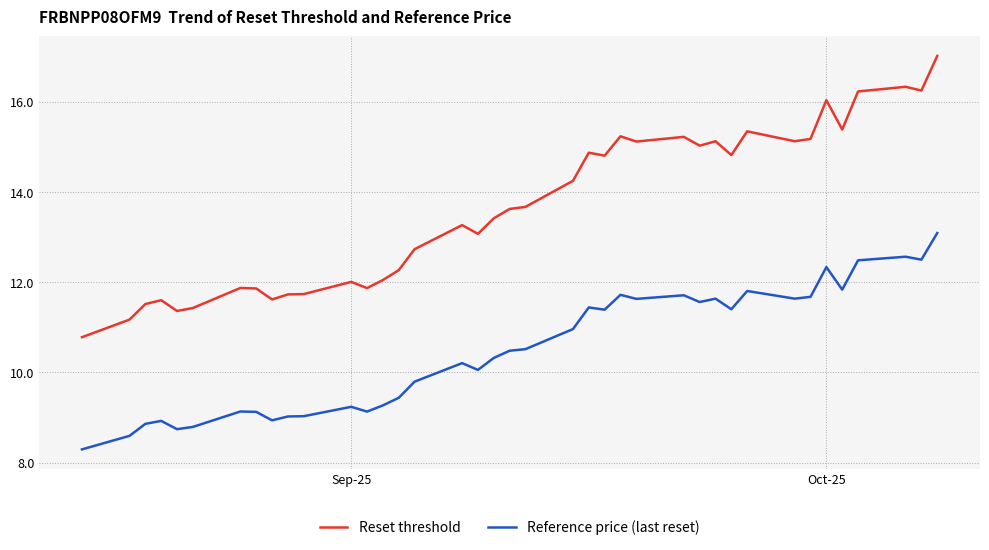

True or false: Reference price (last reset) and Reset threshold cross at least once.

False